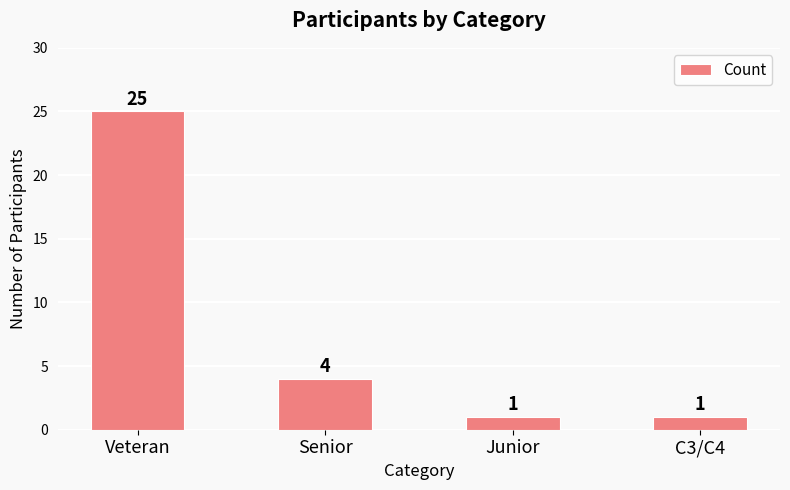

Reading left to right, transcribe all the data shown in this chart.

25	4	1	1